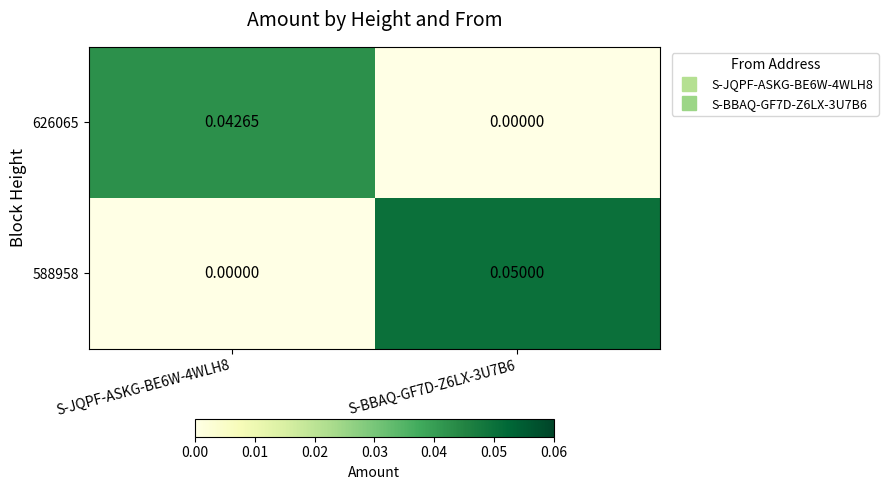

Is the value of 588958 at S-JQPF-ASKG-BE6W-4WLH8 greater than the value of 626065 at S-JQPF-ASKG-BE6W-4WLH8?

No